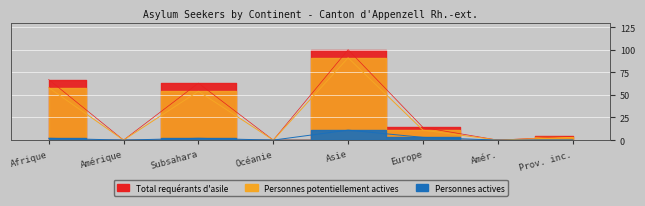

Does the chart display data point markers on the line(s)?

No